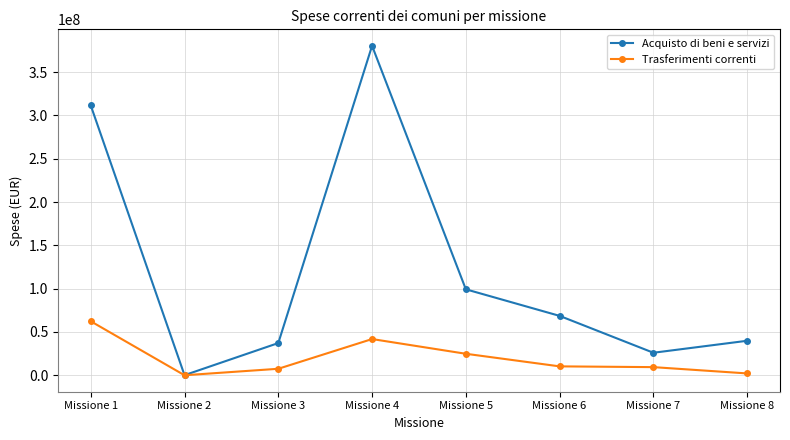

What is the spread (max minus min) of values at Missione 8?

37716377.2